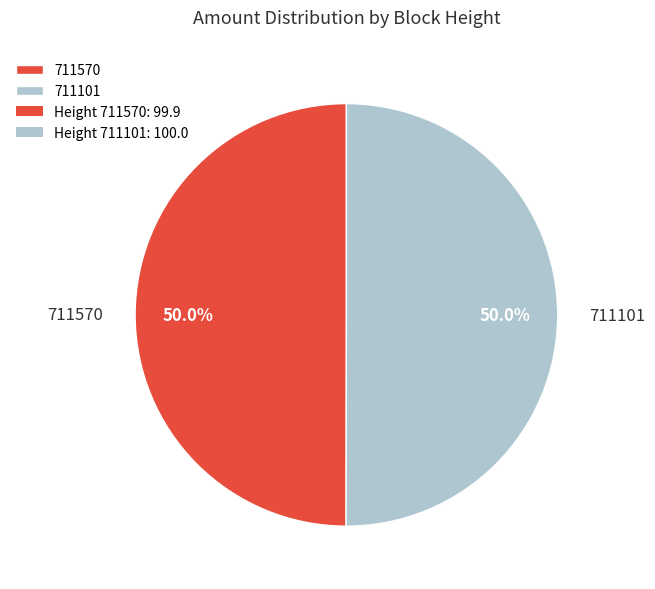

Approximately how many times larger is the value at 711570 compared to 711101?

1.0